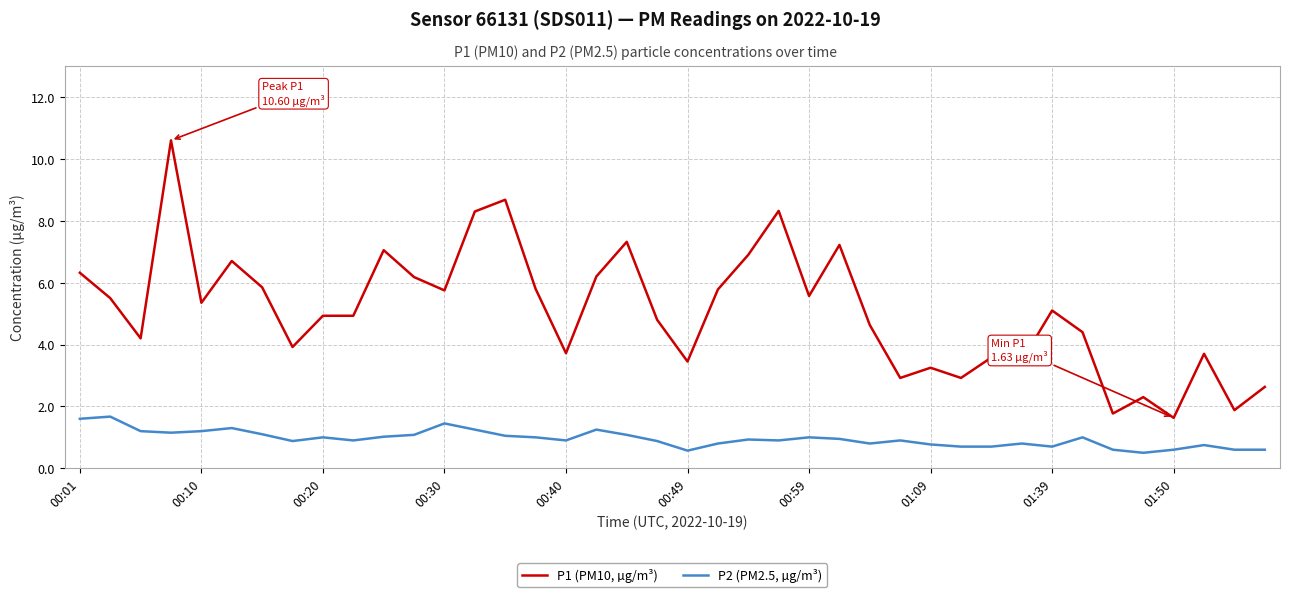

Is this an area chart (filled region under the line)?

No